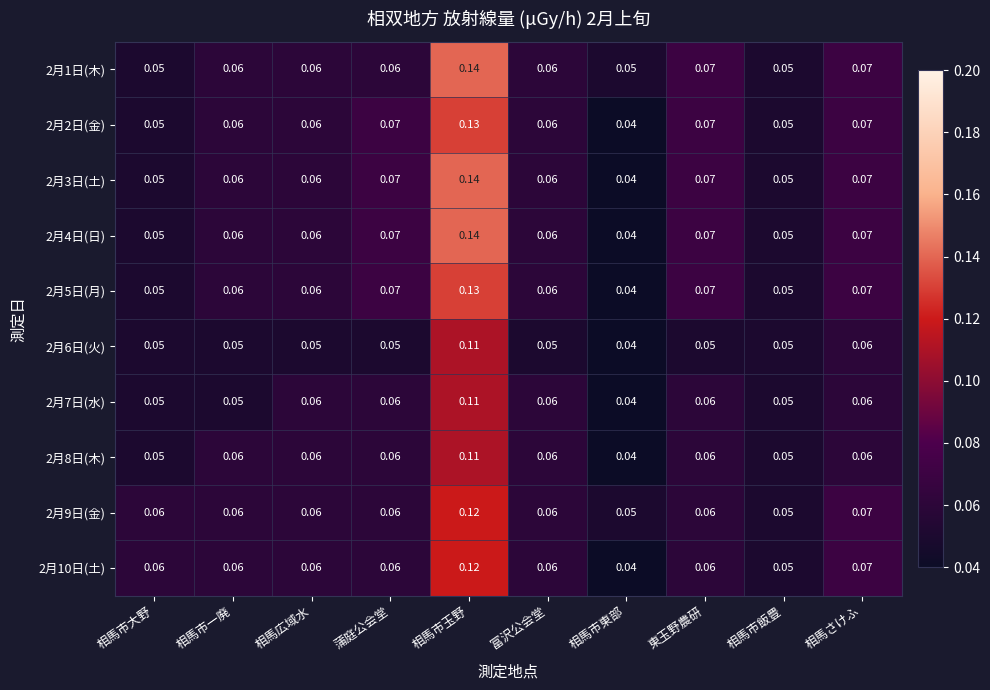

At which label does 2月3日(土) reach its peak?

相馬市玉野